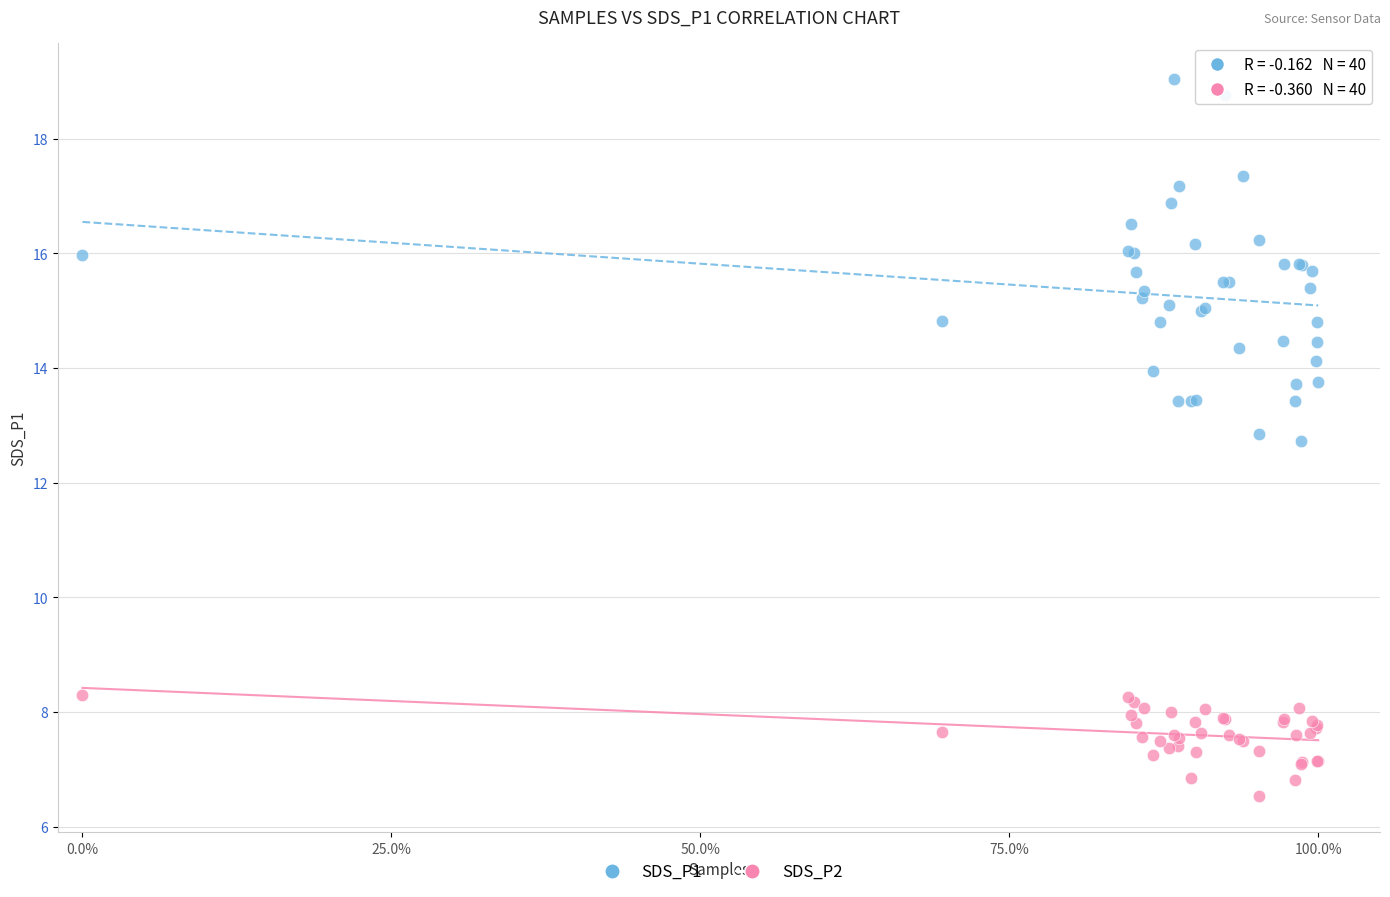

Which series reaches the maximum Y coordinate?

SDS_P1